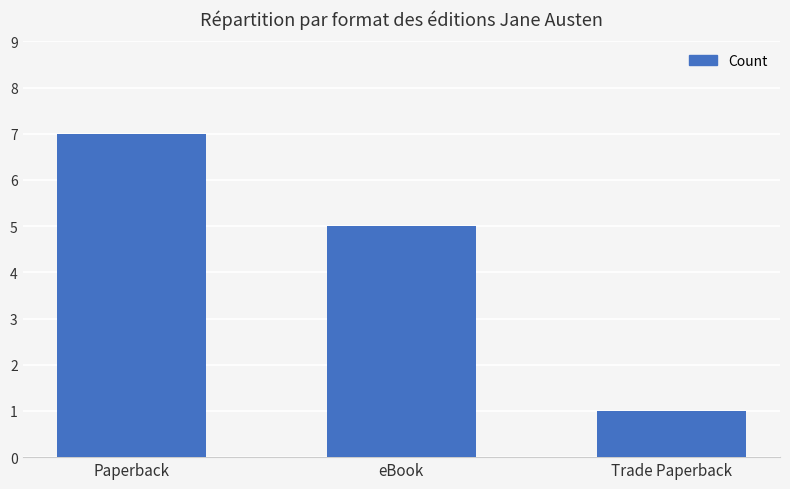

Reading left to right, what are all the values shown in this chart?

7	5	1